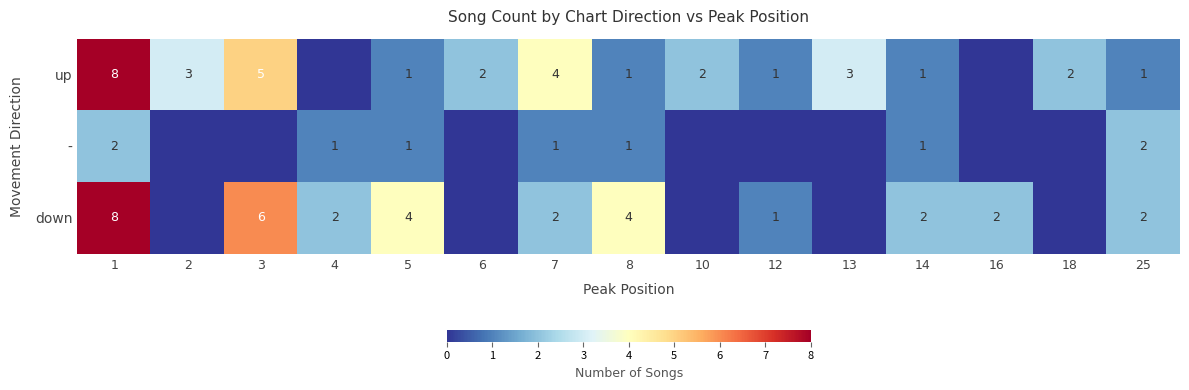

Which has a higher value, 25 or 8?

25